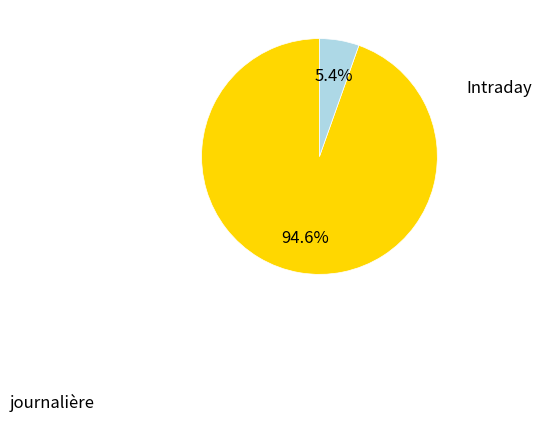

Count the number of slices in the pie.

2